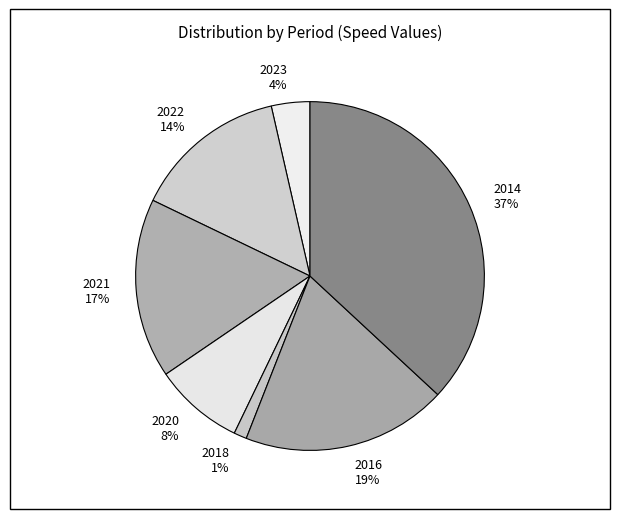

Does 2023 represent more than half of the total?

No